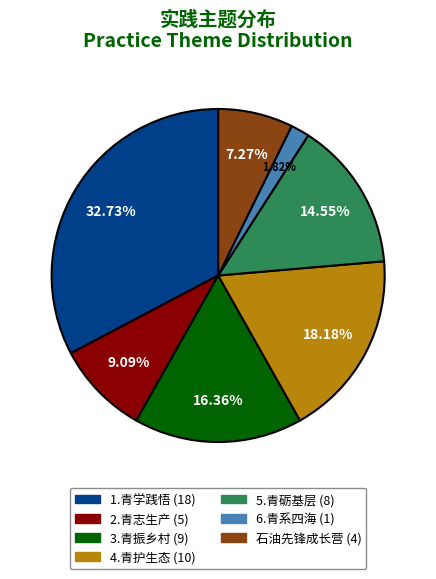

How much of the chart is everything except 6.青系四海?

98.2%